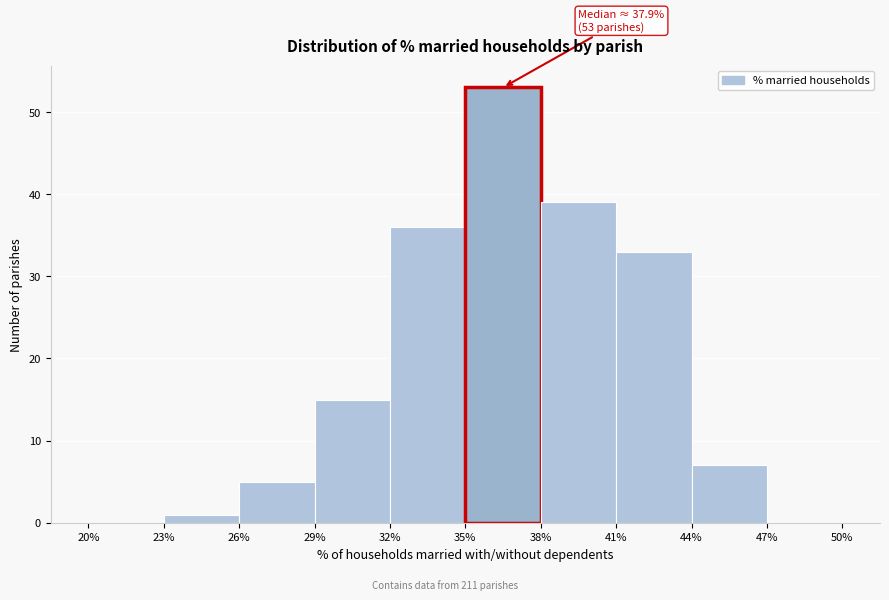

Which range on the x-axis has the tallest bar?

35% to 38%